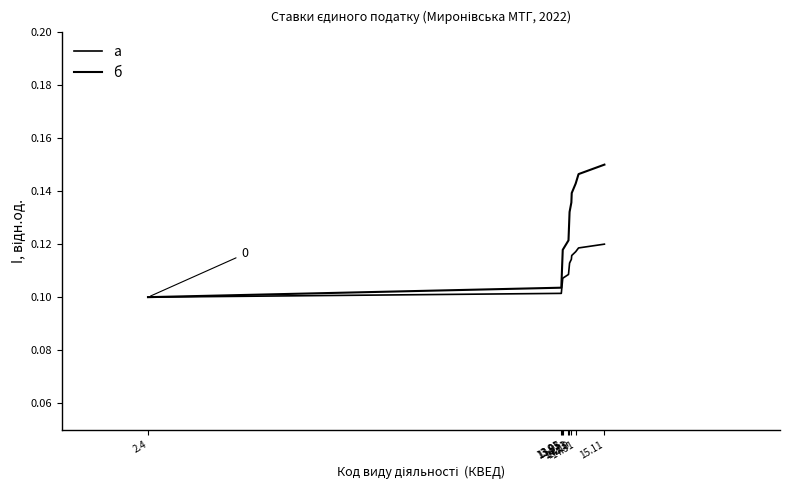

Does the chart have visible grid lines?

No